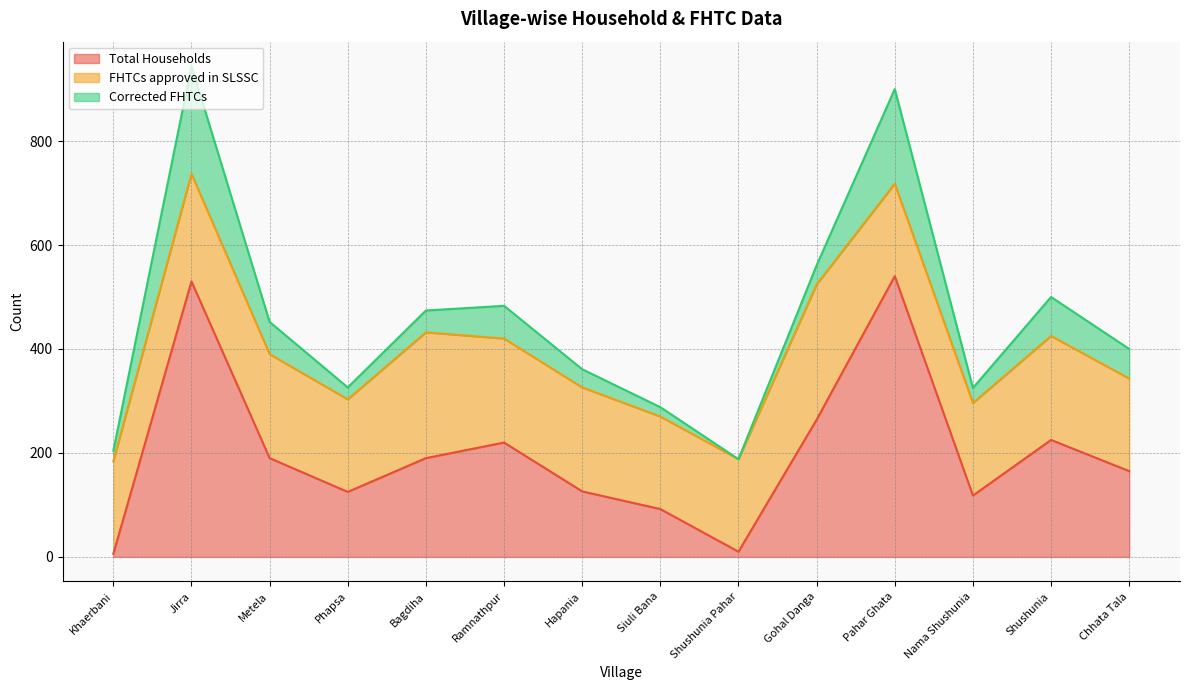

At which category does Total Households reach its first local valley?

Phapsa